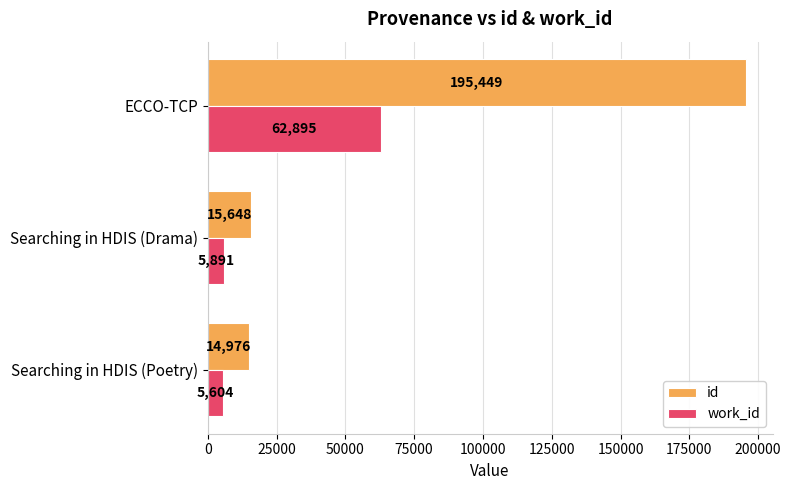

List the labels in order of work_id value, largest first.

ECCO-TCP, Searching in HDIS (Drama), Searching in HDIS (Poetry)